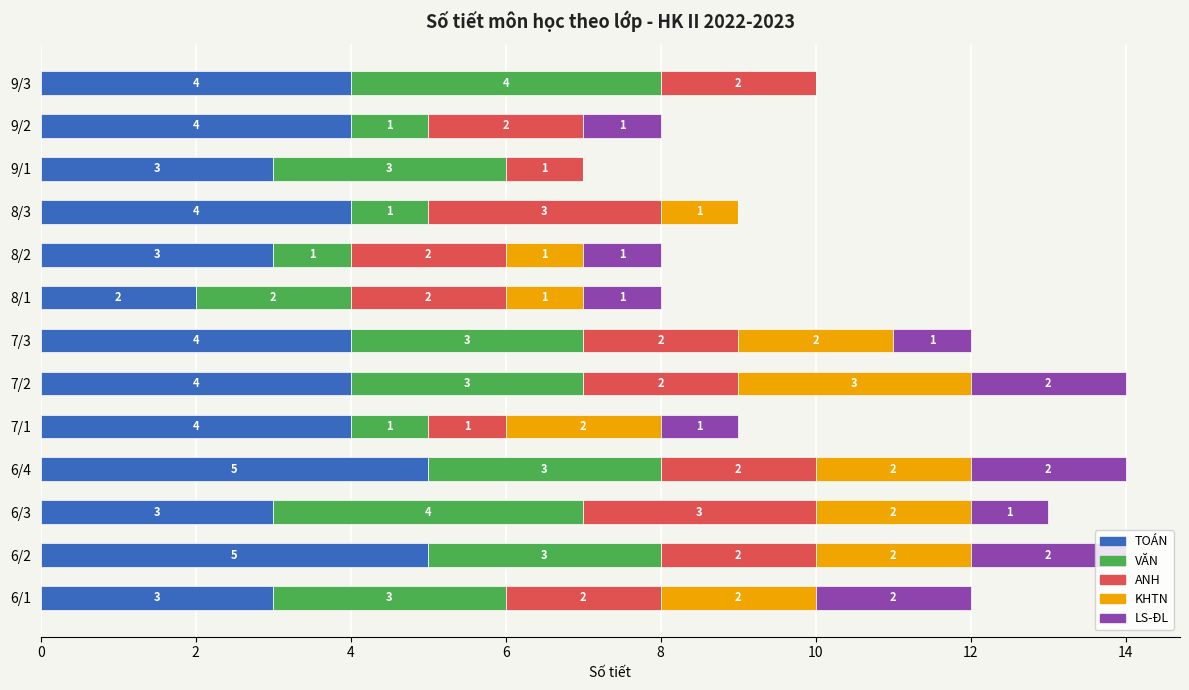

How many TOÁN values are between 3 and 4?

10